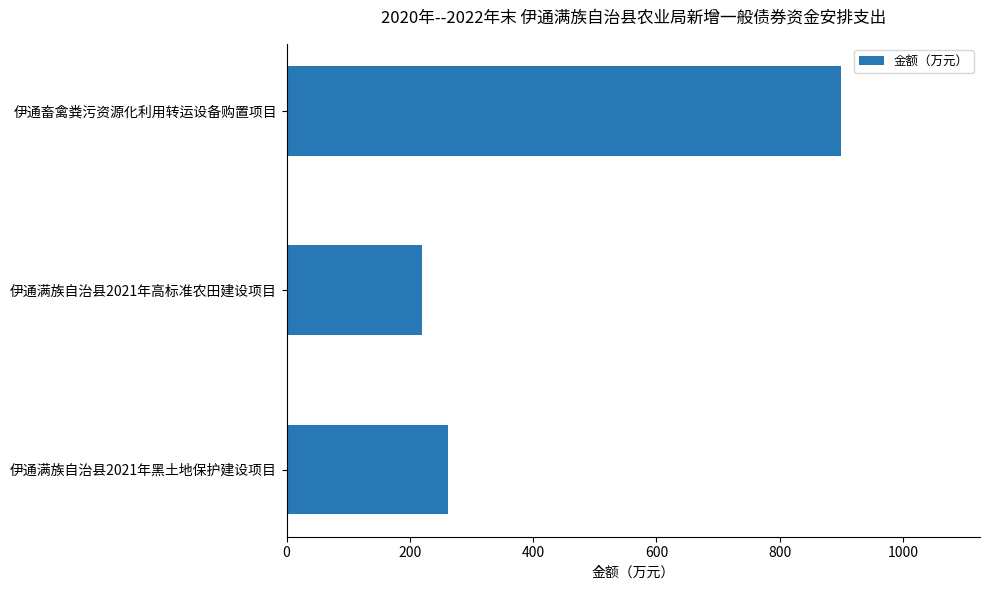

How many values are below 262?

1